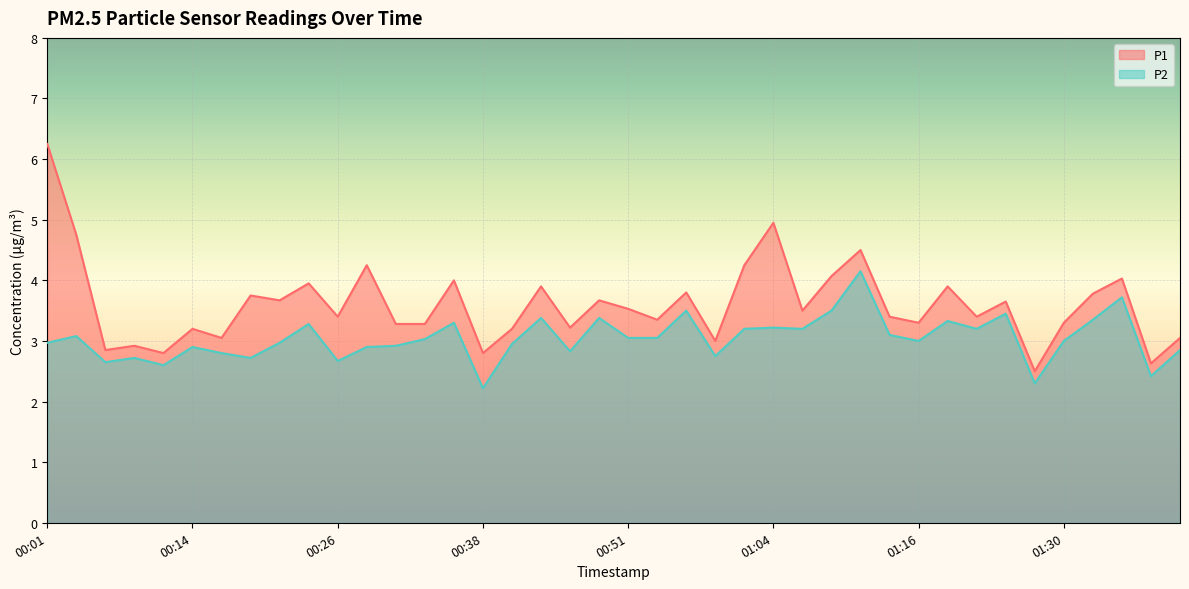

What is the sum of the P2 values at 01:21 and 01:32?

6.6